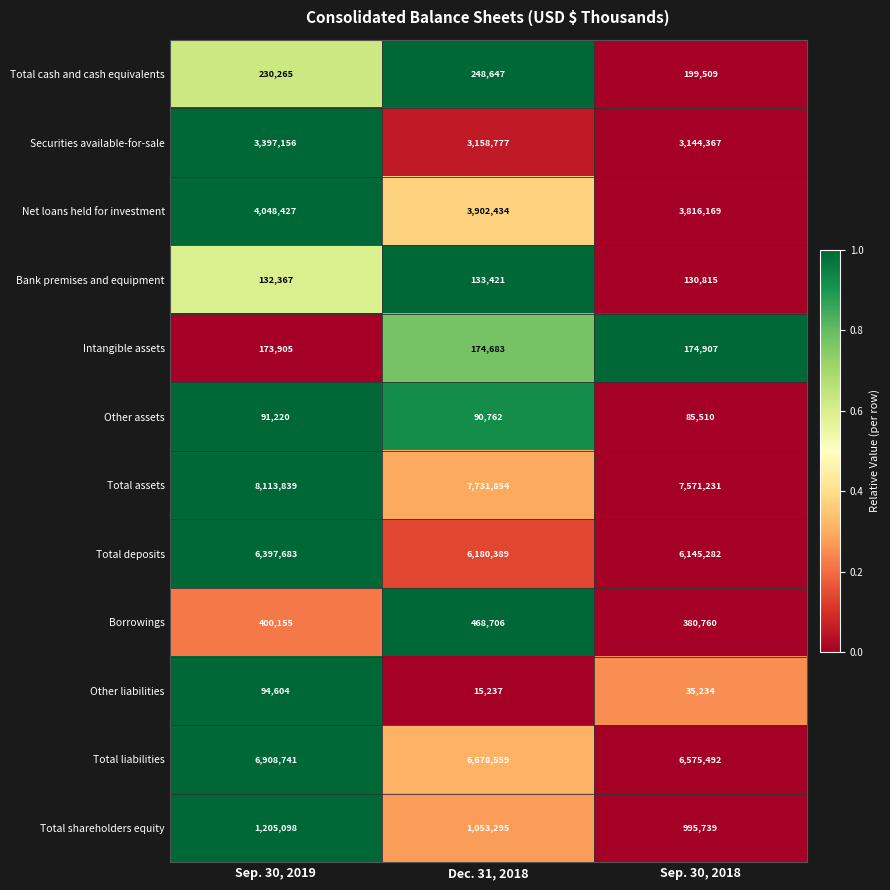

Rank the series by their maximum value, from lowest to highest.

Other assets, Other liabilities, Bank premises and equipment, Intangible assets, Total cash and cash equivalents, Borrowings, Total shareholders equity, Securities available-for-sale, Net loans held for investment, Total deposits, Total liabilities, Total assets